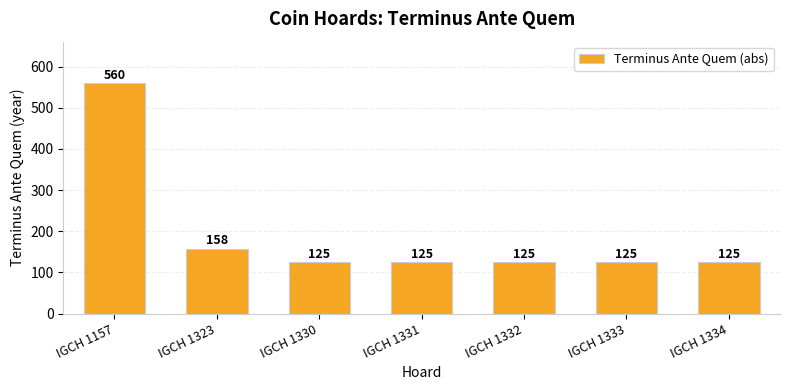

What is the value of the 5th bar from the left?

125